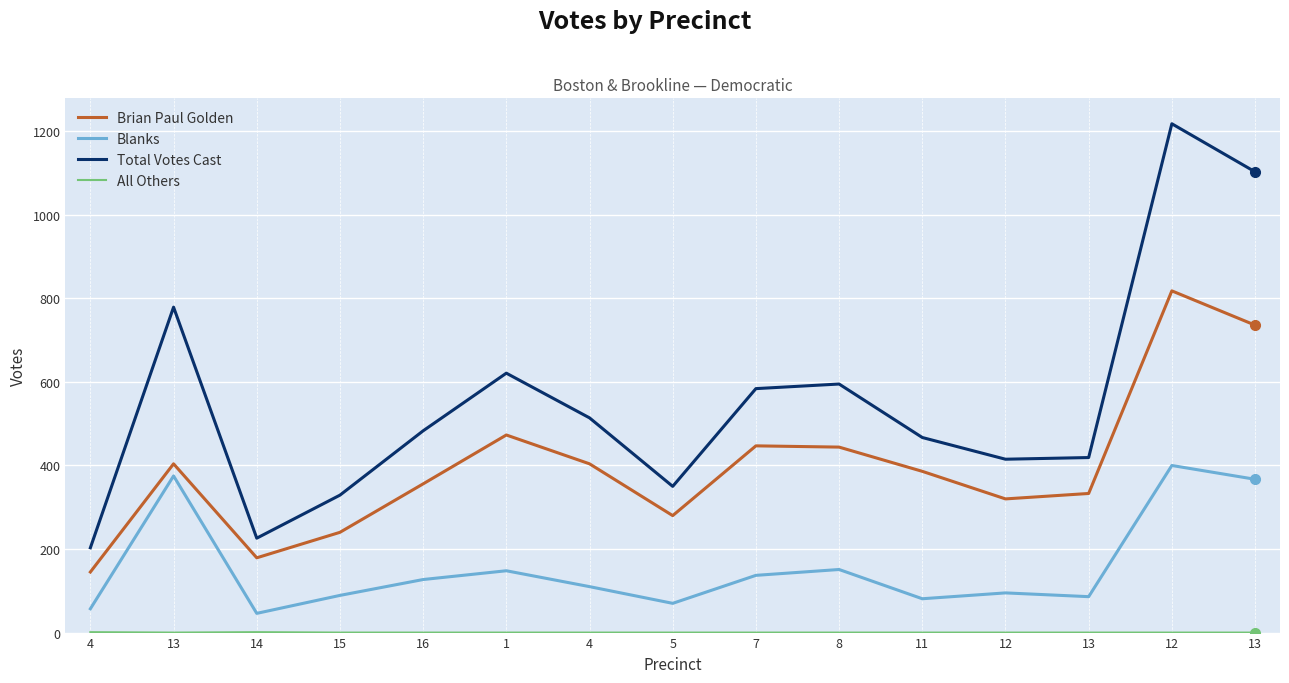

How many lines are shown in the chart?

4